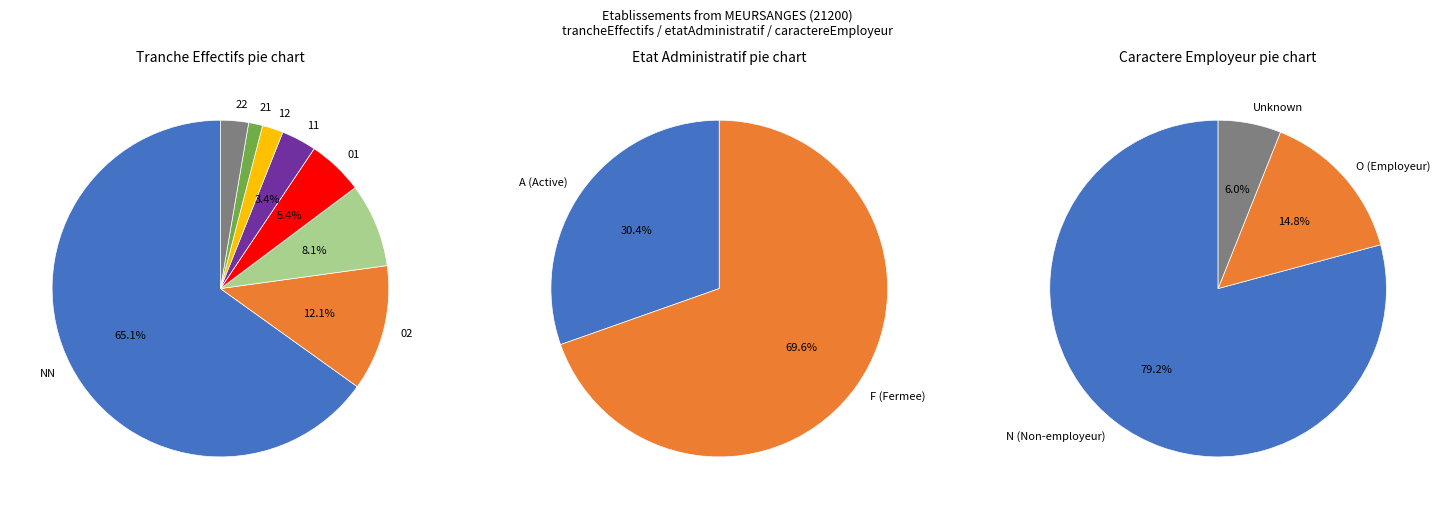

Is it true that 21 is 8% of the pie?

False